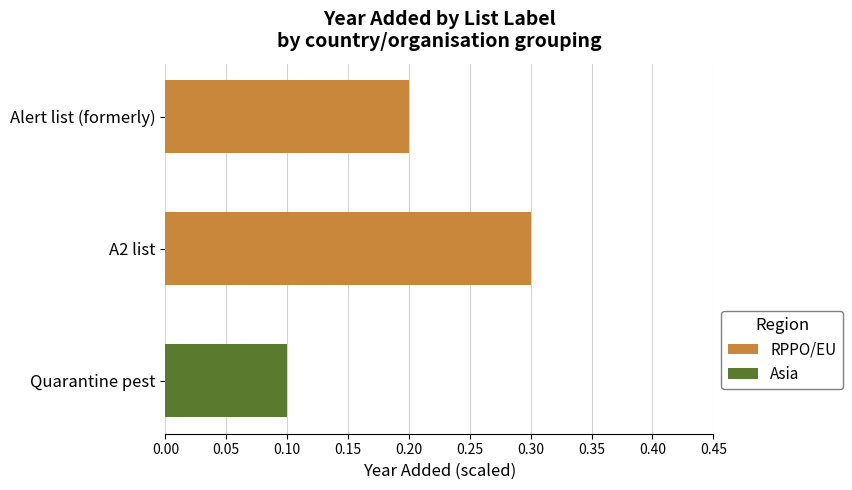

At which category is the sum across all series the highest?

A2 list